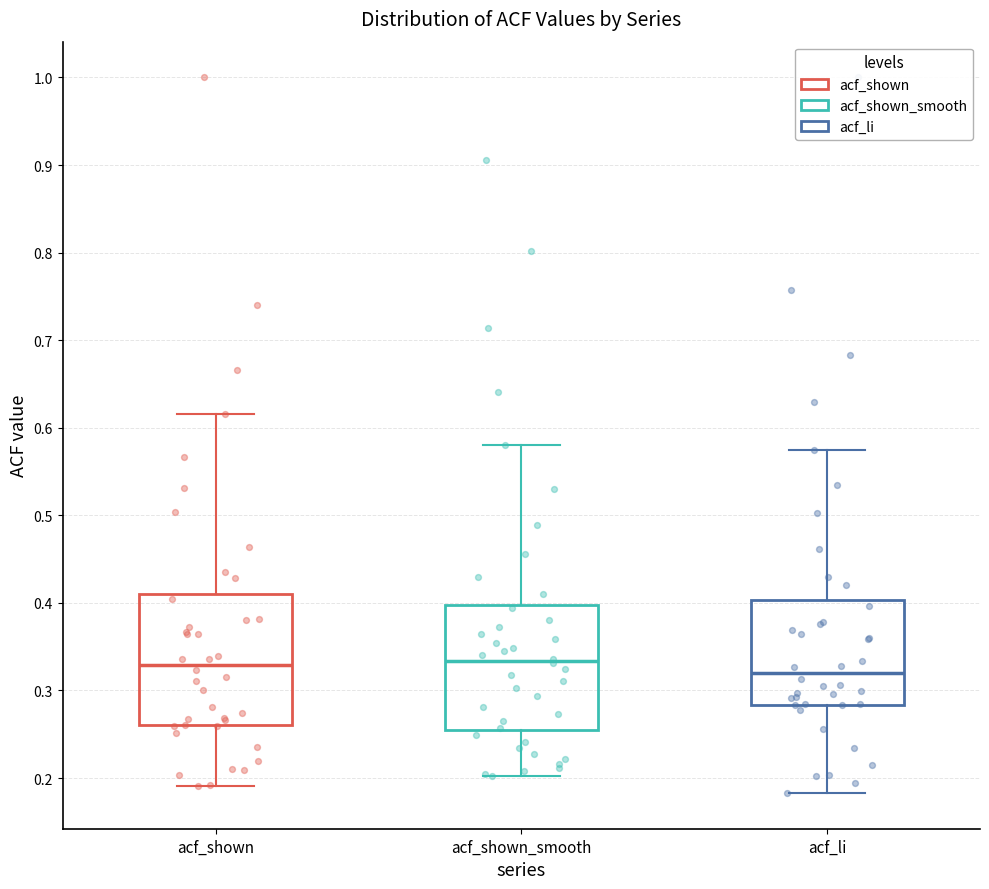

Where does the upper whisker of the box for acf_shown end on the y-axis? The values are not printed on the chart, so give them approximately, as read against the axis.

0.62